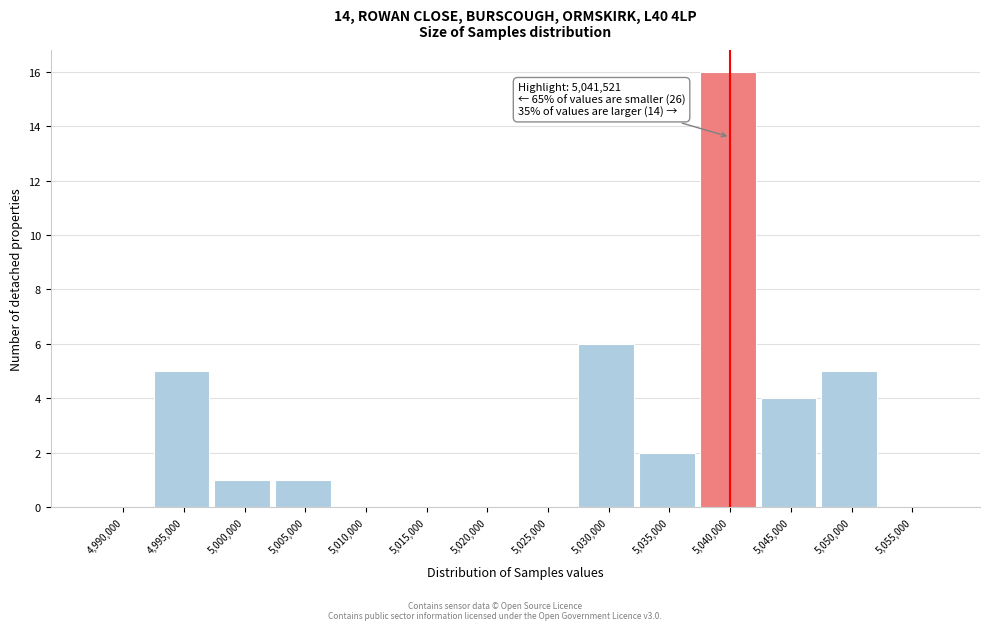

Reading left to right, what are all the values shown in this chart?

4,990,000=0	4,995,000=5	5,000,000=1	5,005,000=1	5,010,000=0	5,015,000=0	5,020,000=0	5,025,000=0	5,030,000=6	5,035,000=2	5,040,000=16	5,045,000=4	5,050,000=5	5,055,000=0